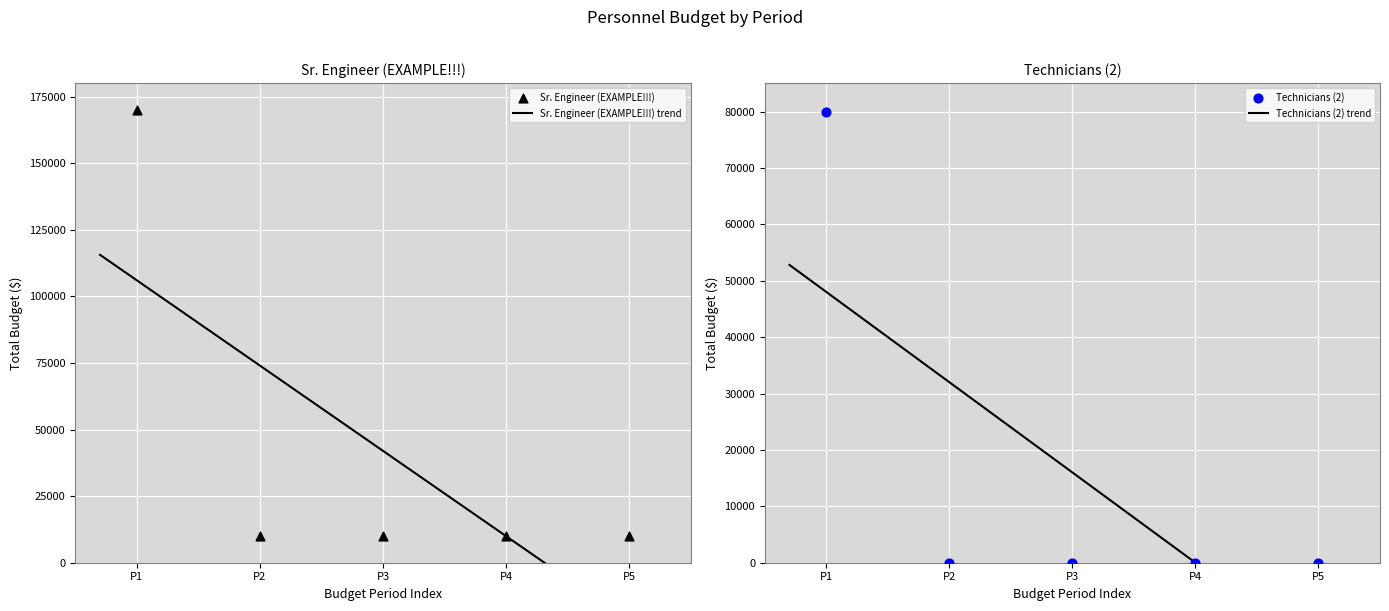

What is the total value across all series at P1?

250000